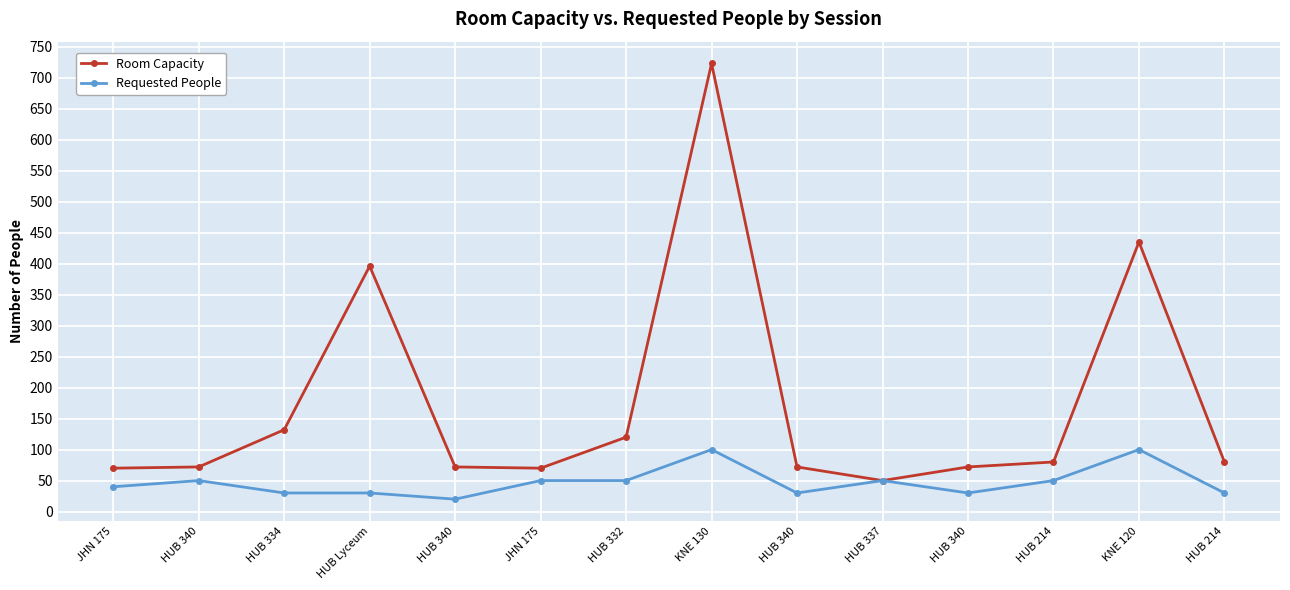

Which has a higher value, HUB 214 or KNE 130?

KNE 130